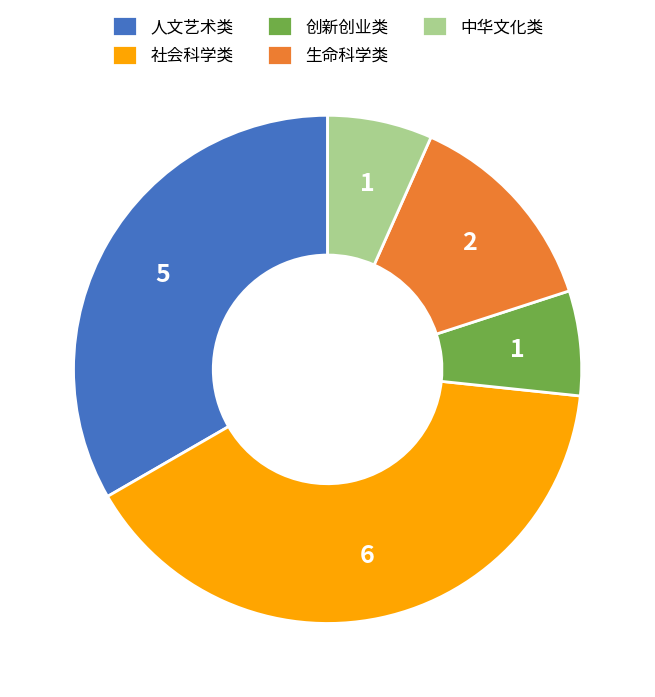

How many segments does this pie chart have?

5